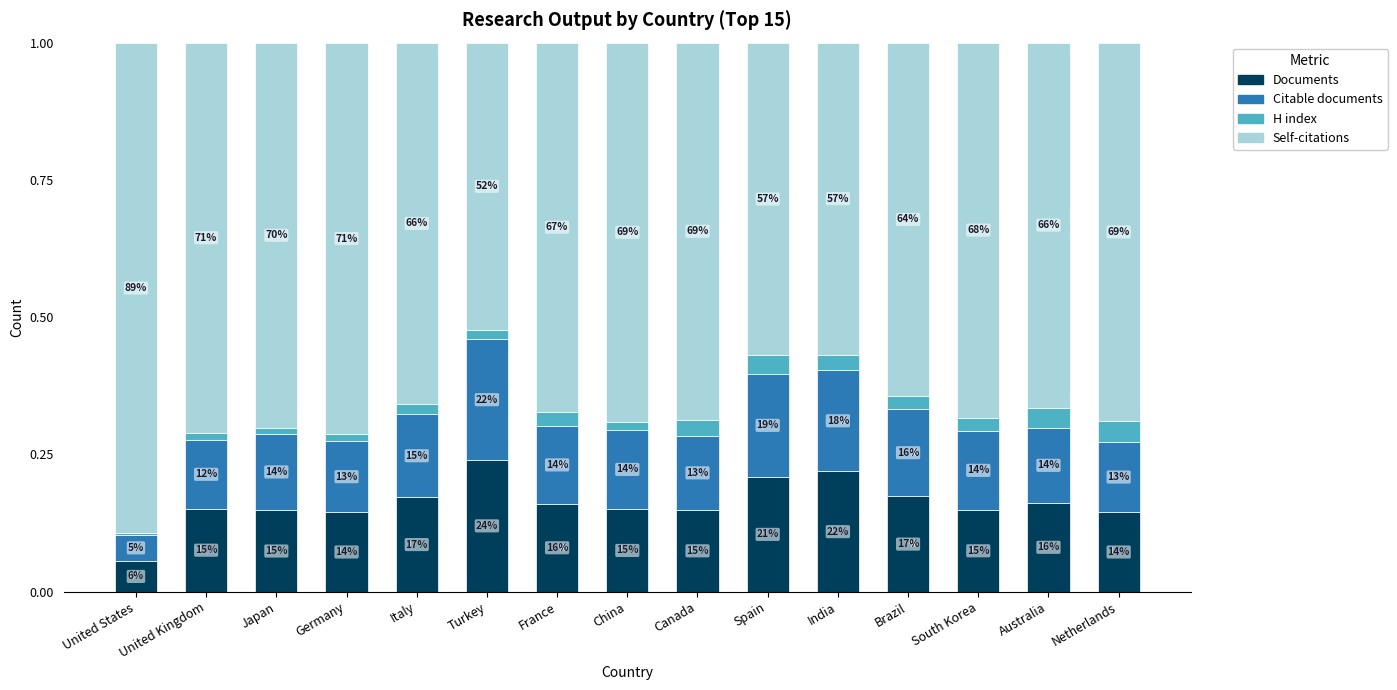

Which series changed the most between Japan and China?

Self-citations